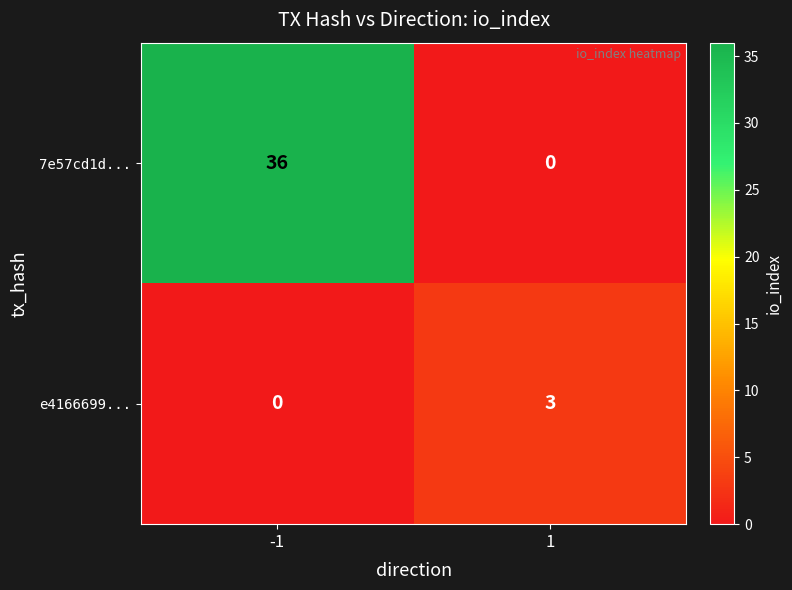

What is the highest value of the 7e57cd1d... series?

36